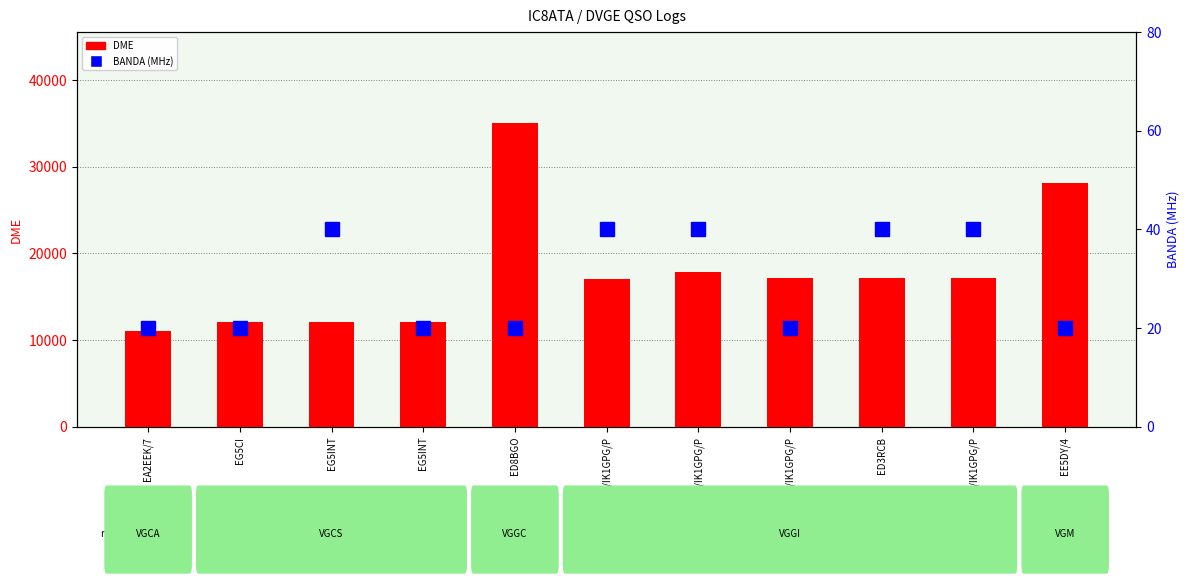

Reading right to left, transcribe all the data shown in this chart.

DME: 28174	17173	17118	17117	17902	17040	35019	12040	12040	12040	11015
BANDA: 20	40	40	20	40	40	20	20	40	20	20